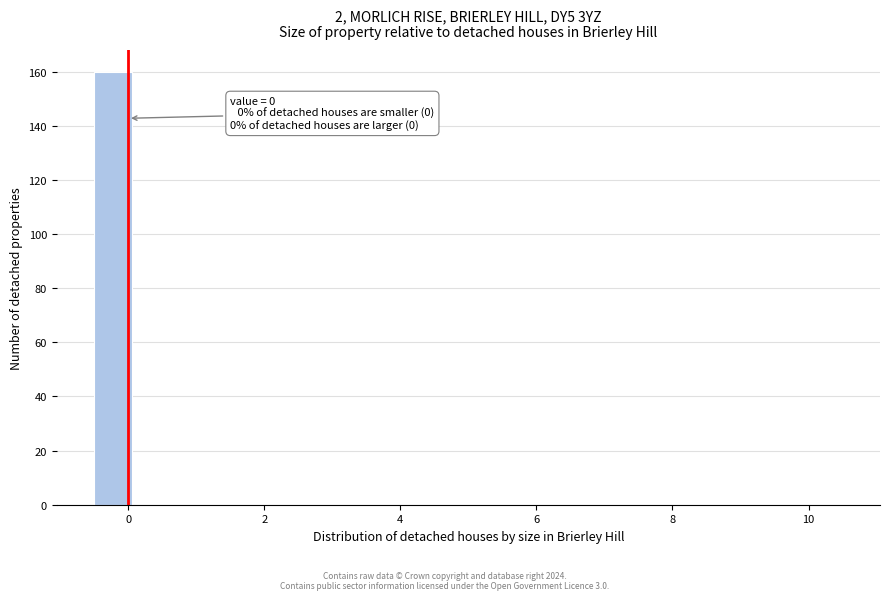

Read against the x-axis, roughly where is the centre of the tallest bar?

-0.2